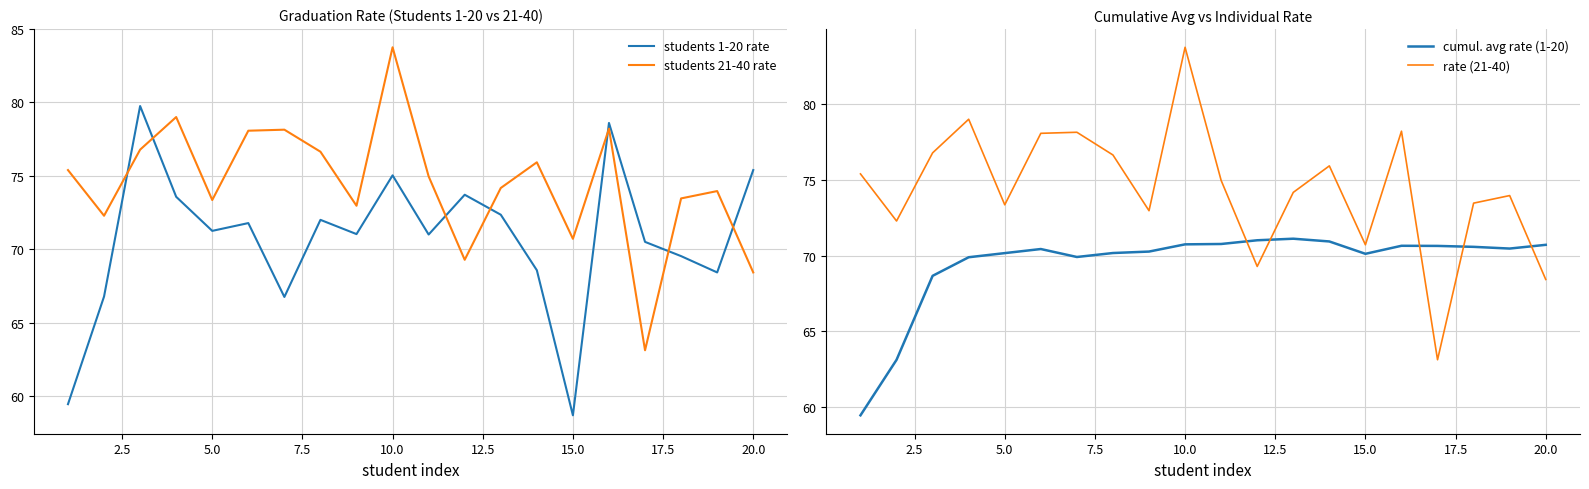

What is the difference between the maximum and minimum values in the cumul. avg rate (1-20) series?

11.7